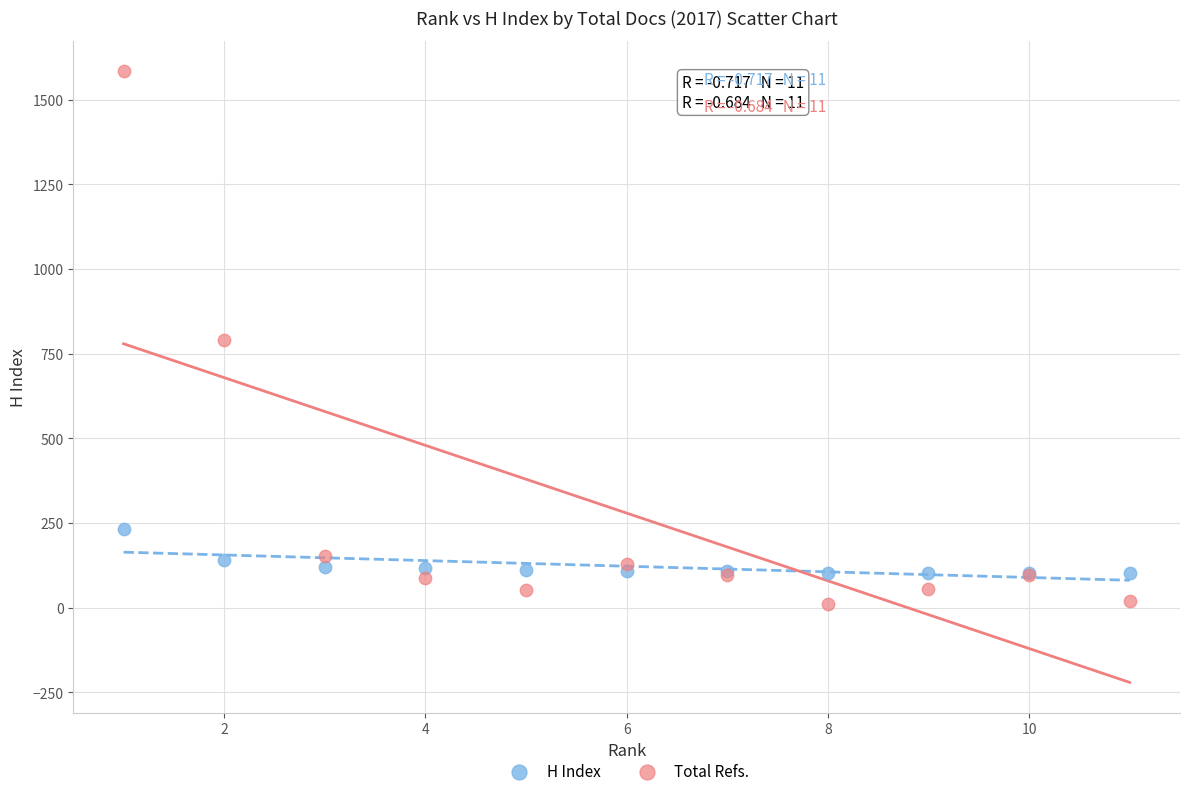

What is the X range (max minus min) for the scatter plot?

10